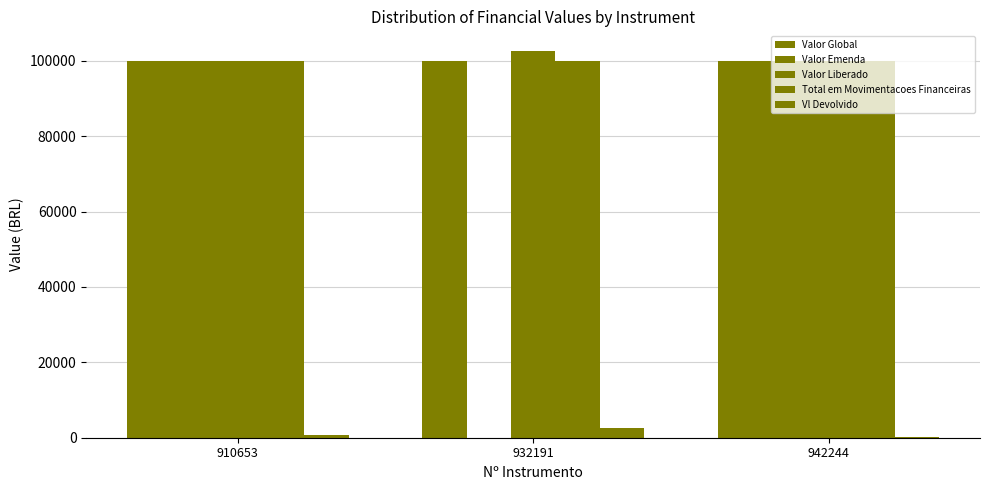

How many groups of bars are there?

3